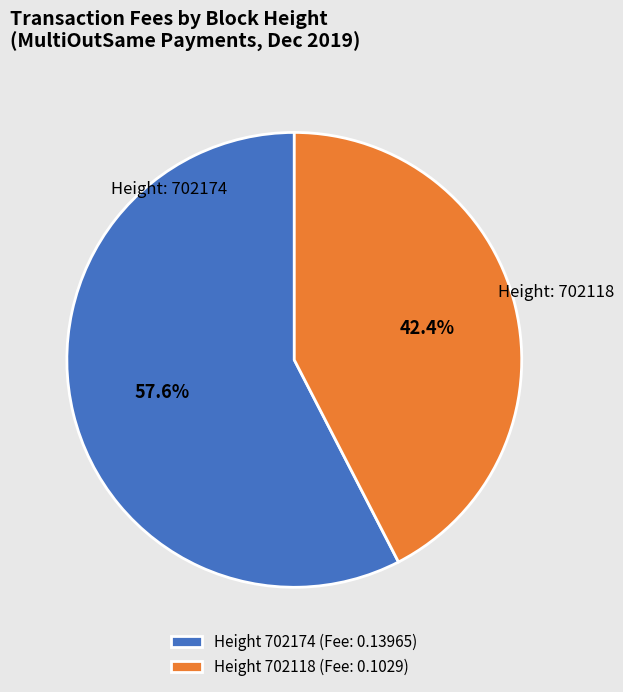

Rank the categories by value from highest to lowest.

Height 702174 (Fee: 0.13965), Height 702118 (Fee: 0.1029)